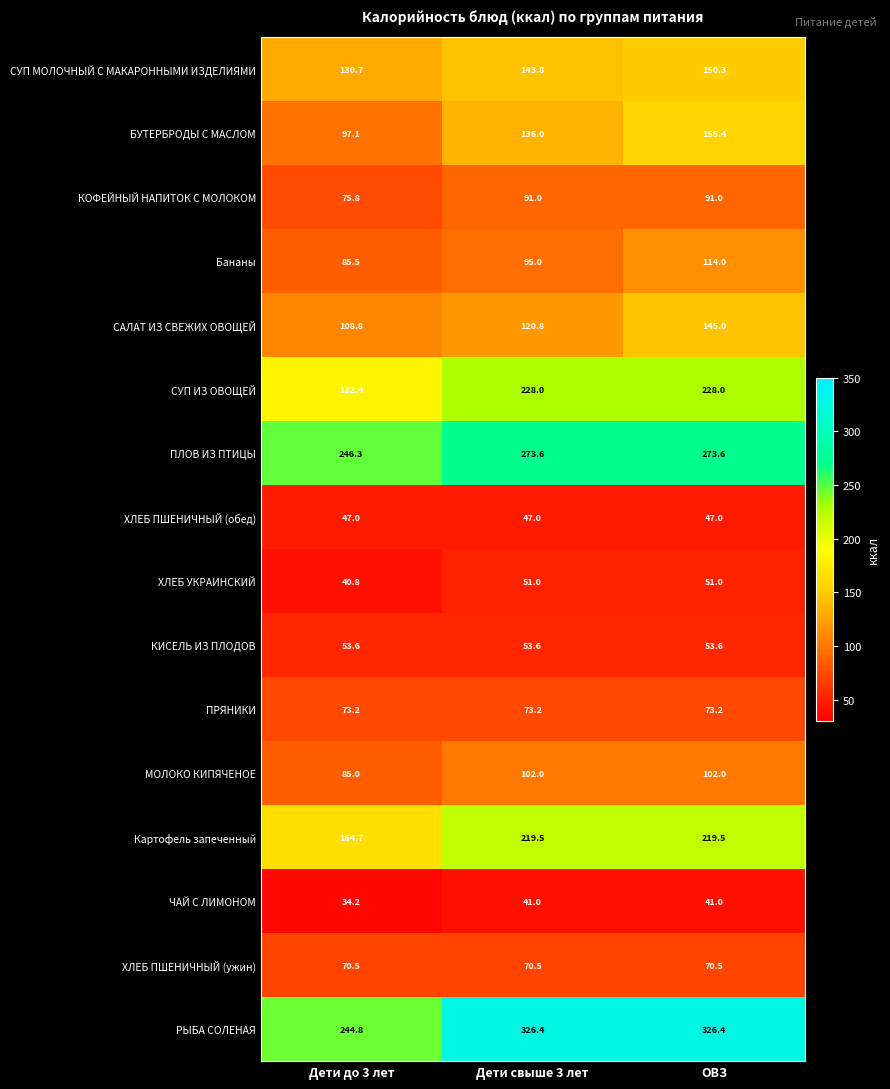

What is the difference between the highest and lowest values at Дети до 3 лет?

212.1